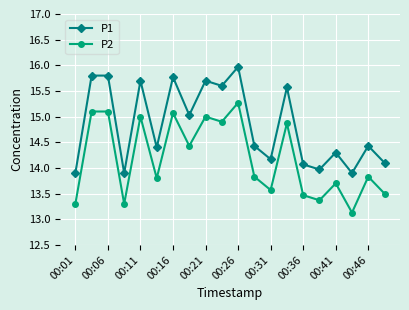

Which series has the largest total across all categories?

P1